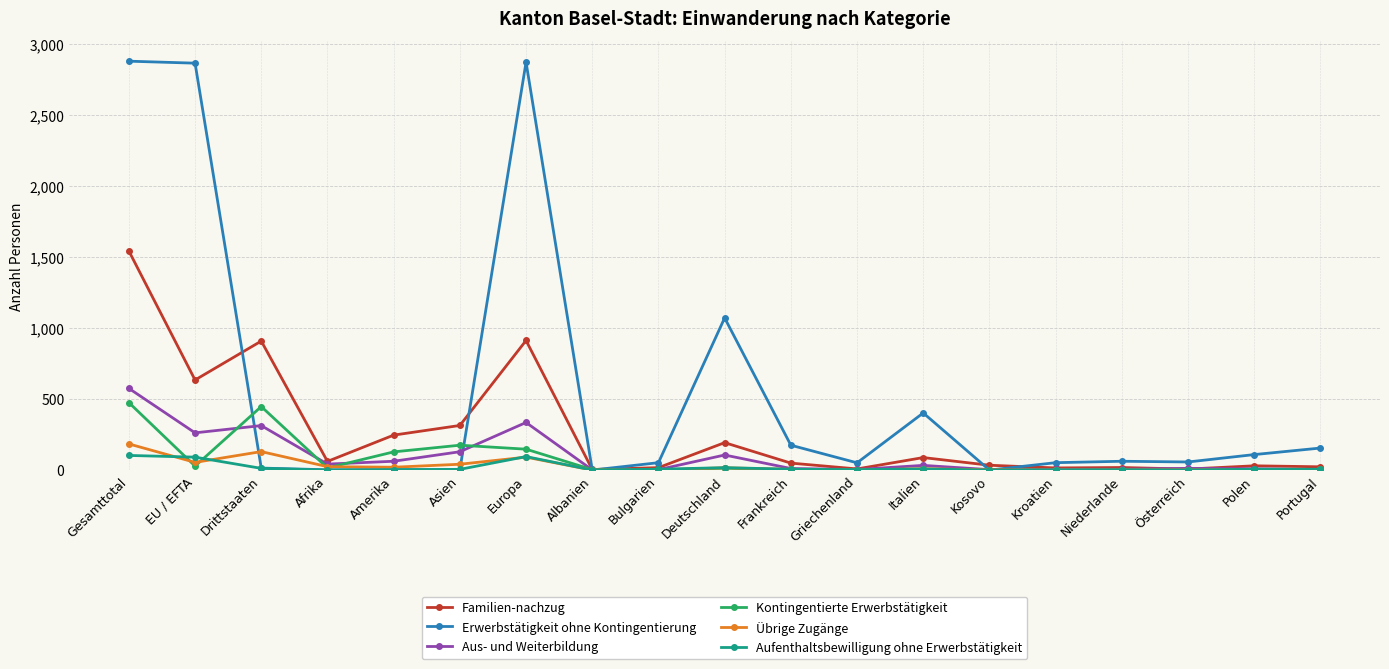

At how many categories does at least one series exceed 1903?

3